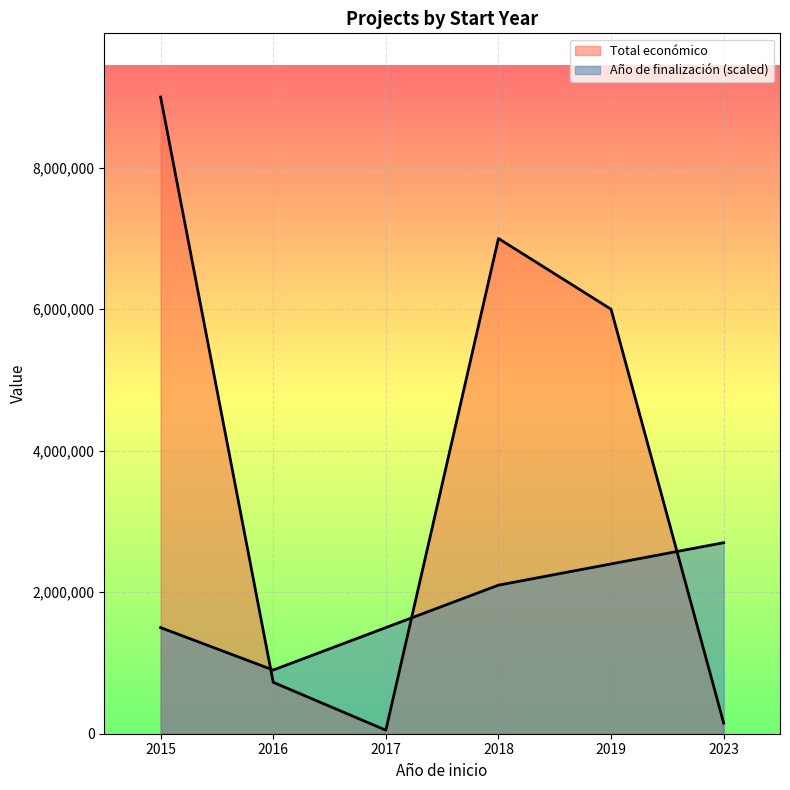

What is the difference between the maximum and second lowest values in the Año de finalización series?

1200000